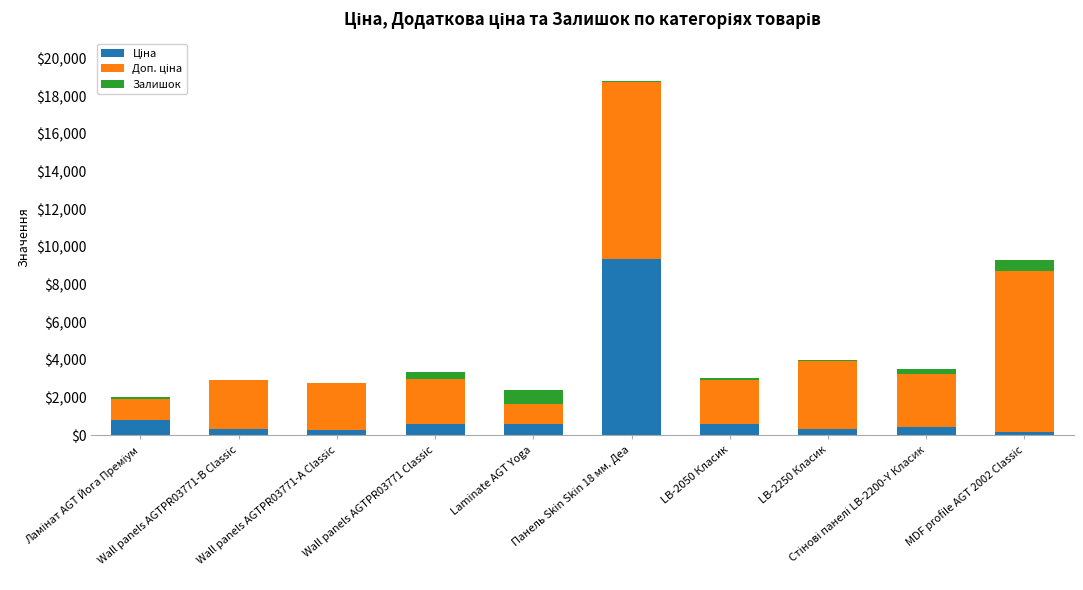

Count the number of categories in the chart.

10